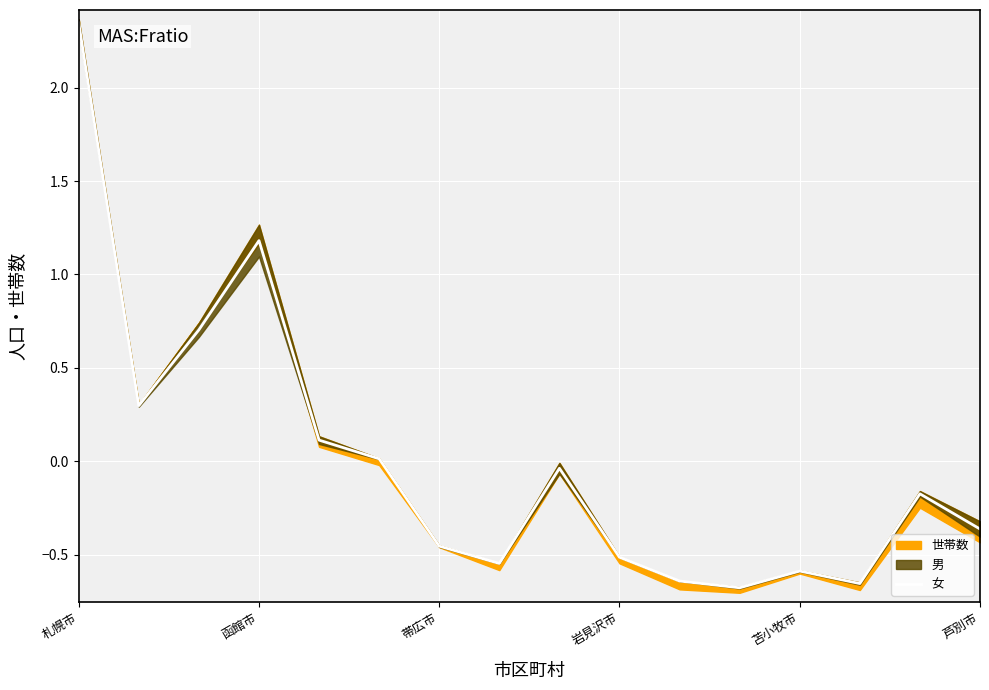

True or false: there are more than 1 points higher than both neighbors.

True